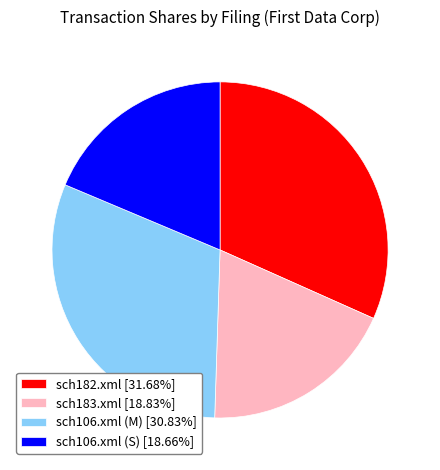

Which has a higher value, sch106.xml (S) or sch182.xml?

sch182.xml